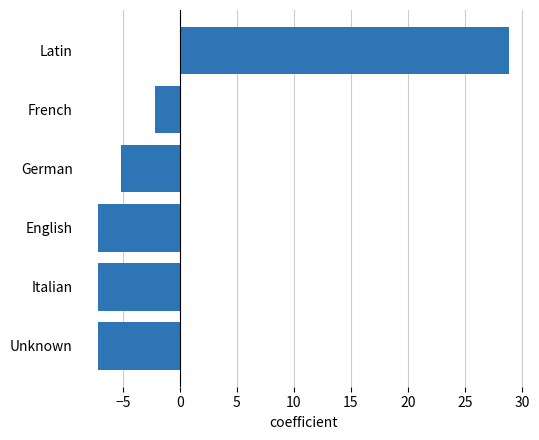

Are the bars horizontal?

Yes